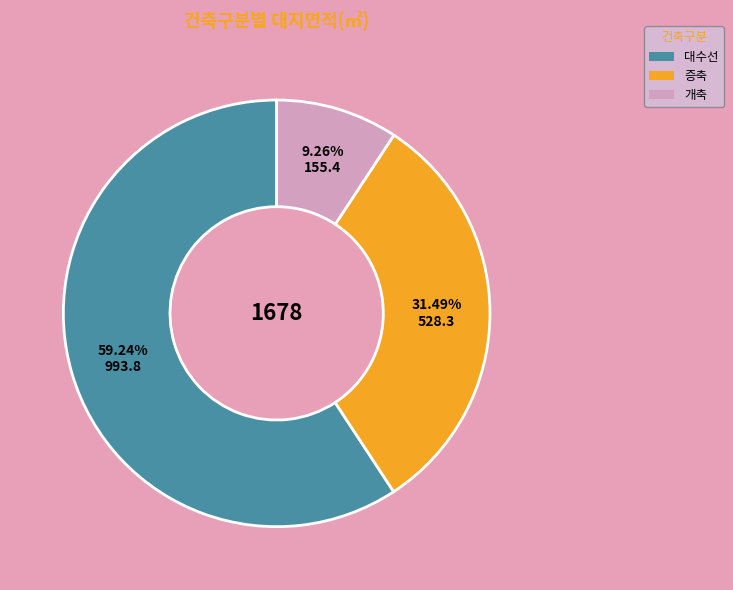

To the nearest percent, what is the difference between the 대수선 and 증축 slice percentages?

28%